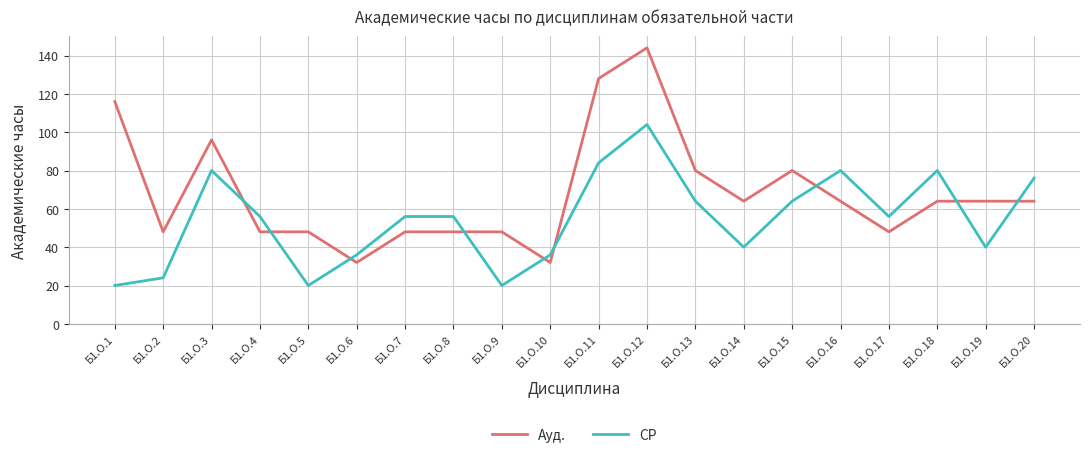

Does the chart have visible grid lines?

Yes